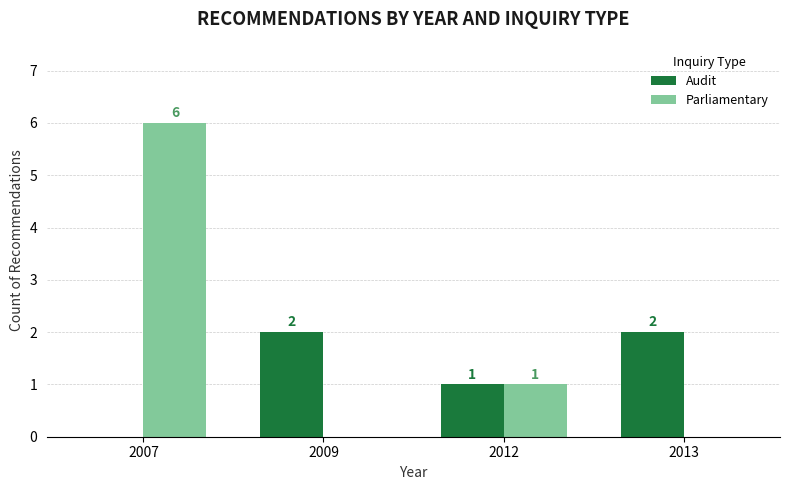

What is the difference between the Audit values at 2013 and 2007?

2